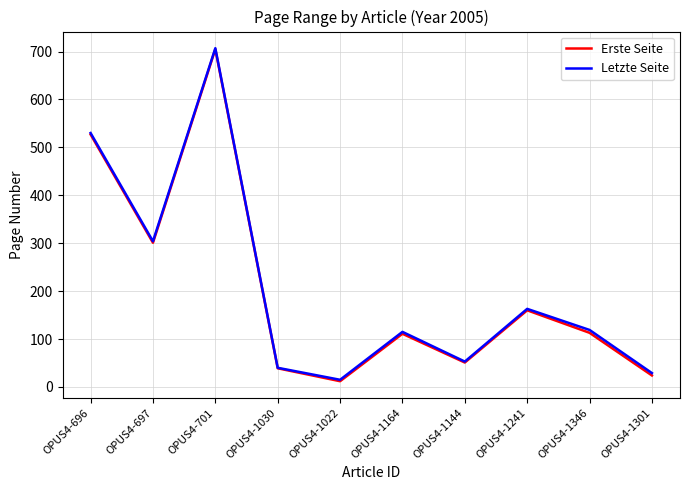

Between OPUS4-1144 and OPUS4-1346, which series saw the biggest shift?

Letzte Seite